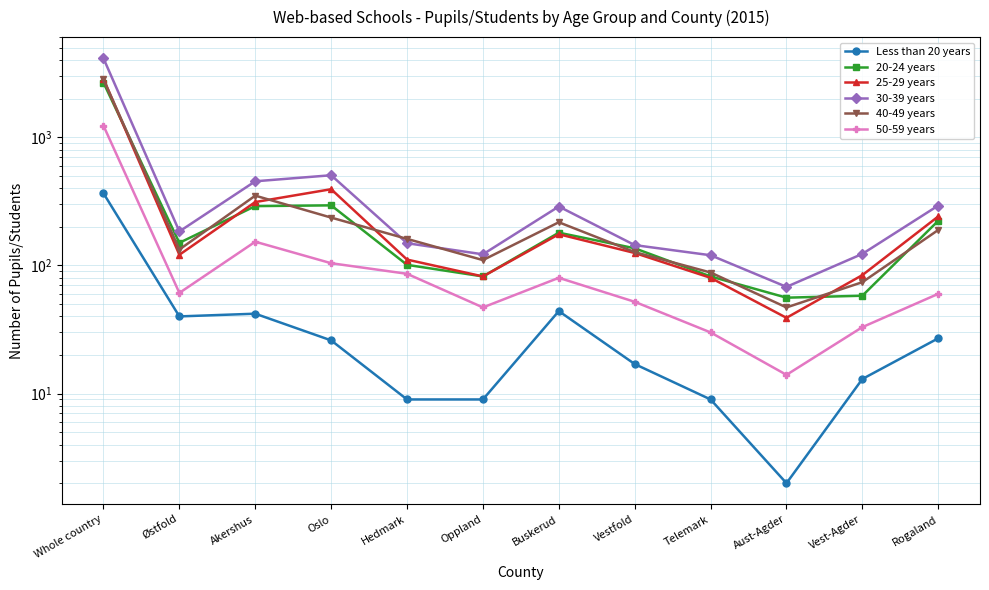

In 30-39 years, how many points are lower than both neighbors (excluding endpoints)?

3